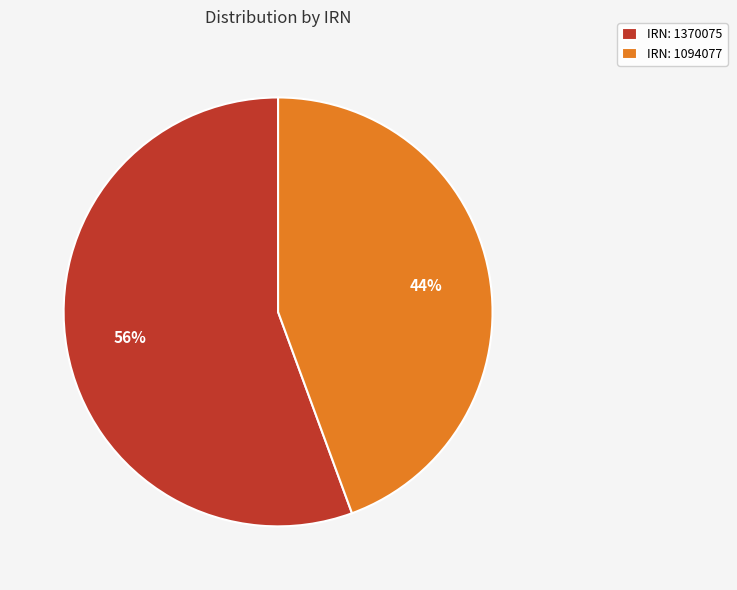

Combined, do IRN: 1370075 and IRN: 1094077 account for over 50%?

Yes